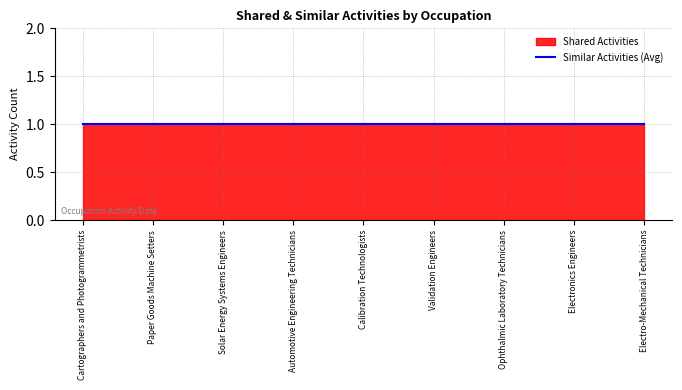

How many data points does each series have?

9